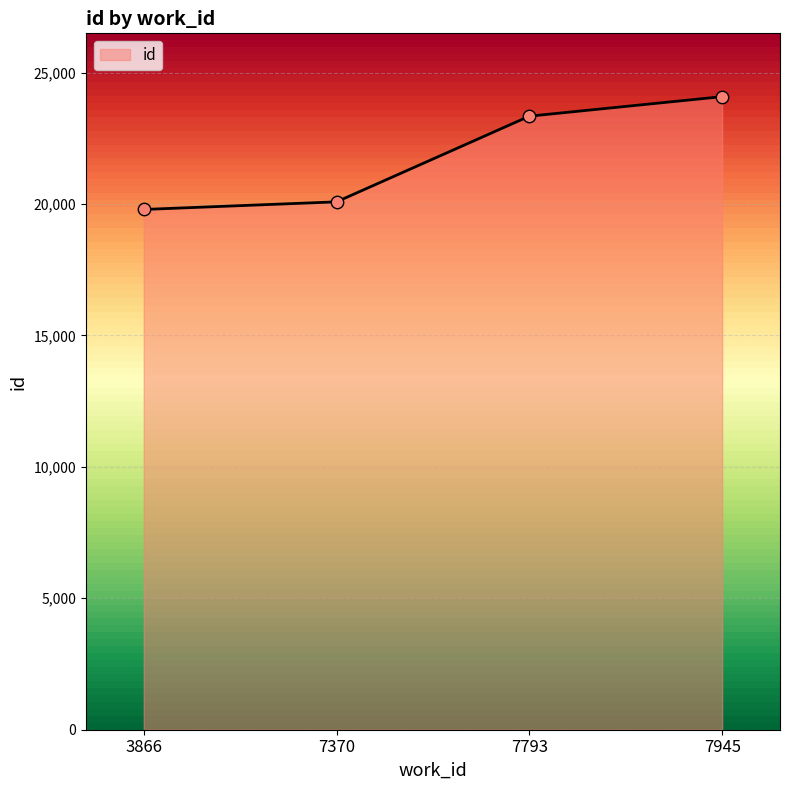

Approximately how many times larger is the value at 3866 compared to 7370?

1.0